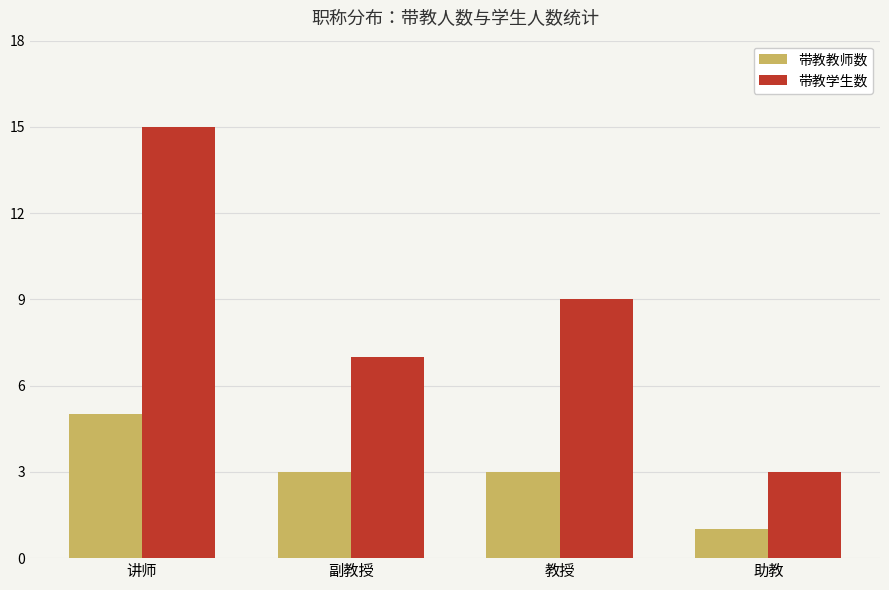

How many data points in 带教学生数 are less than 9?

2